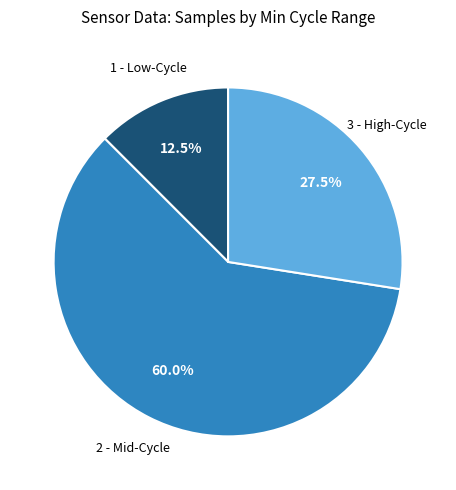

To the nearest percent, what is the average slice percentage?

33%